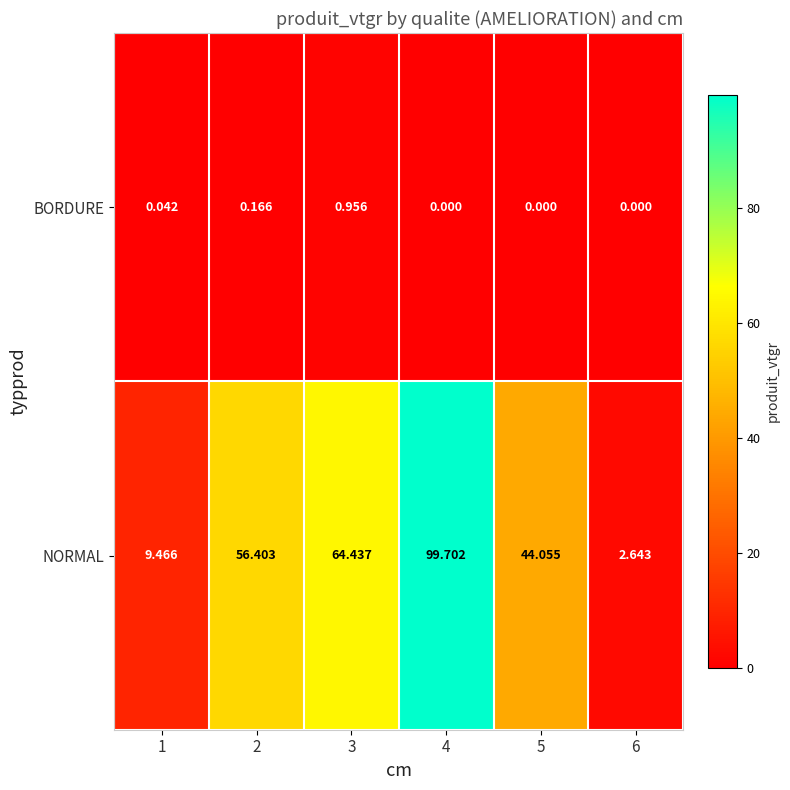

List the series in order of their peak value, highest first.

NORMAL, BORDURE